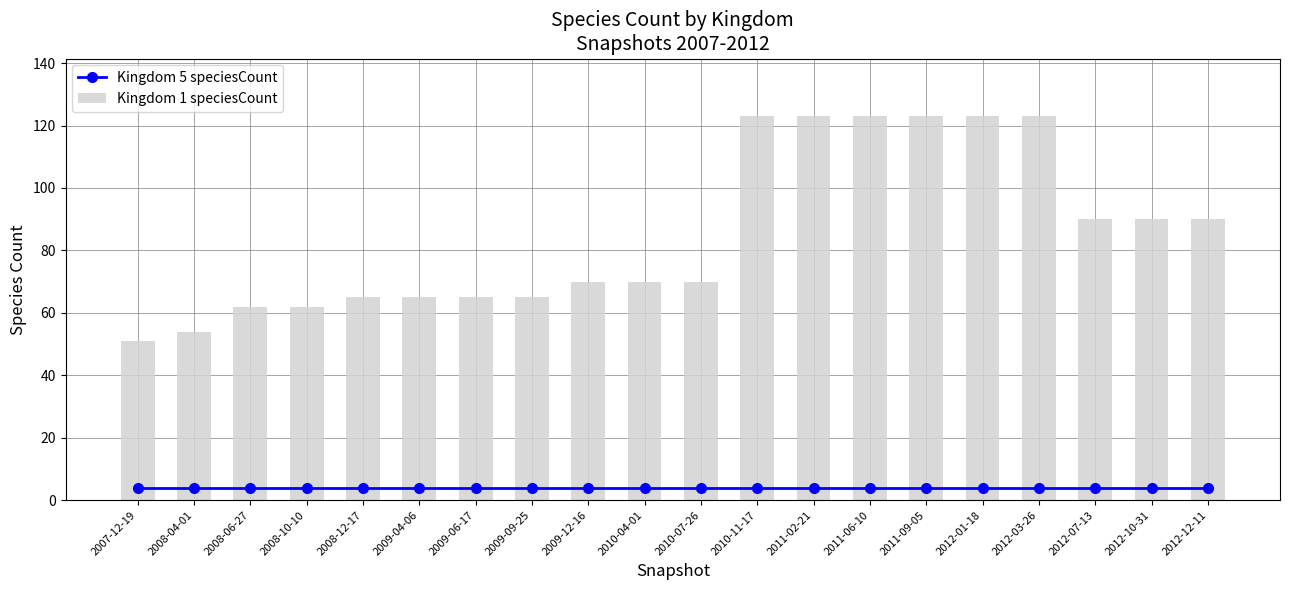

Is the value of Kingdom 1 speciesCount at 2008-06-27 greater than the value of Kingdom 5 speciesCount at 2012-01-18?

Yes